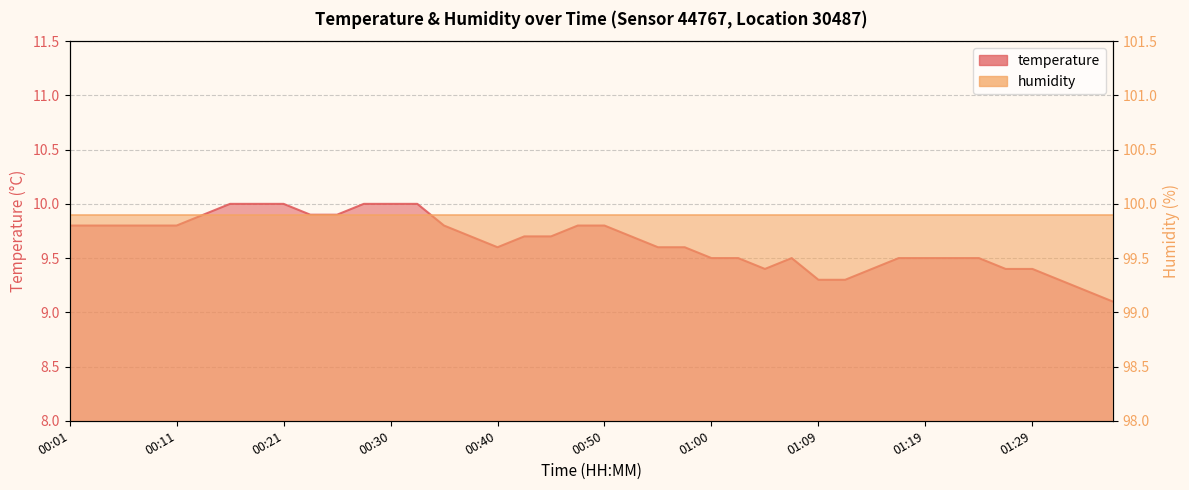

What value does the data have at 00:45?

9.7